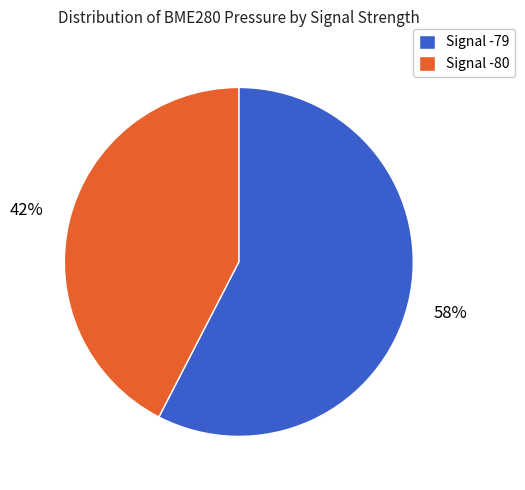

Combined, do Signal -80 and Signal -79 account for over 50%?

Yes